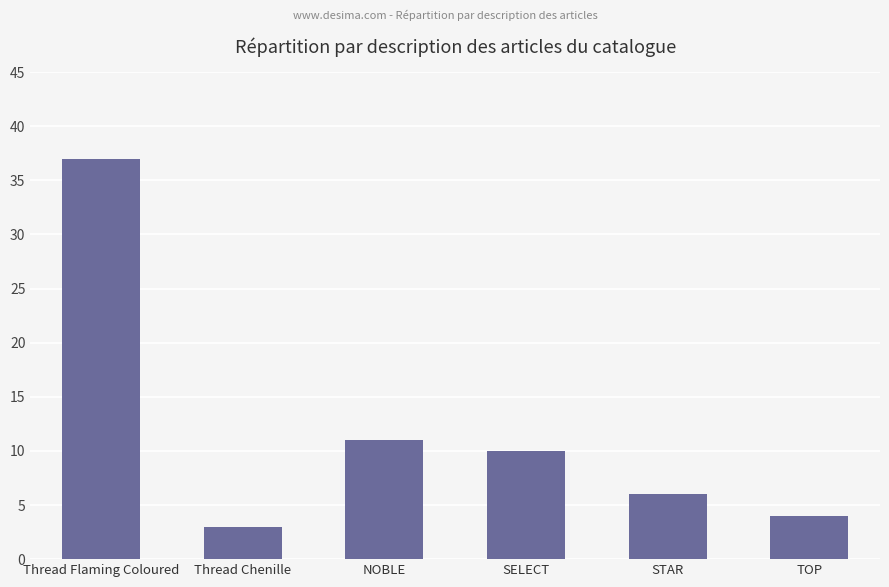

How many distinct data groups are displayed?

1